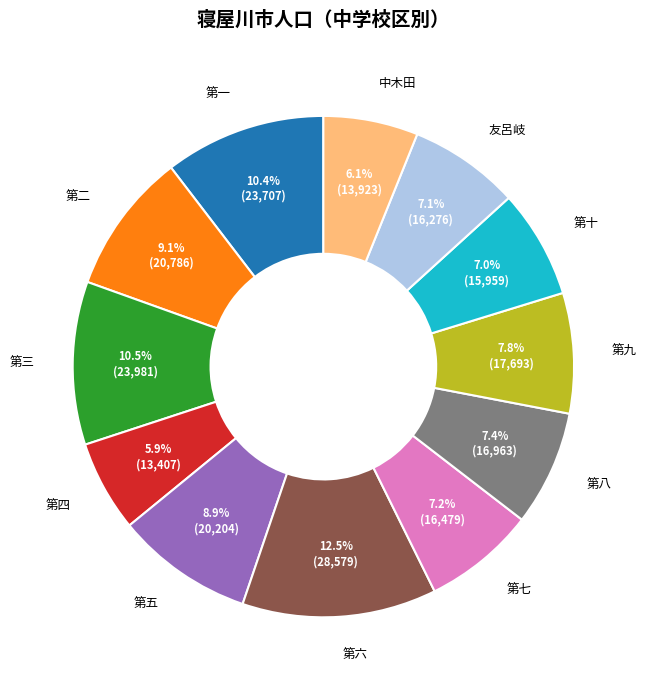

Count the number of slices in the pie.

12